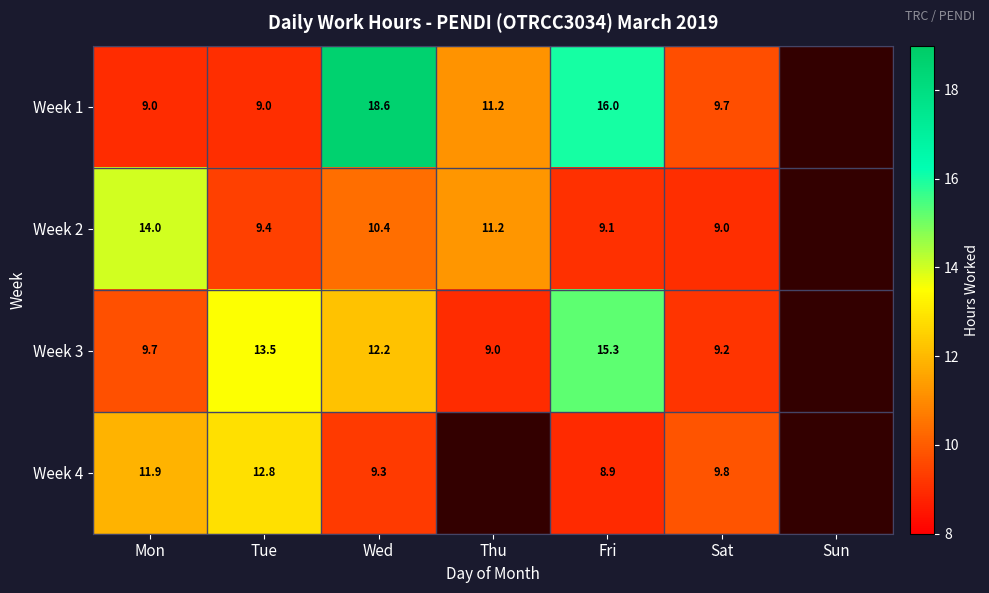

Is the value of Week 4 at Wed greater than the value of Week 2 at Wed?

No